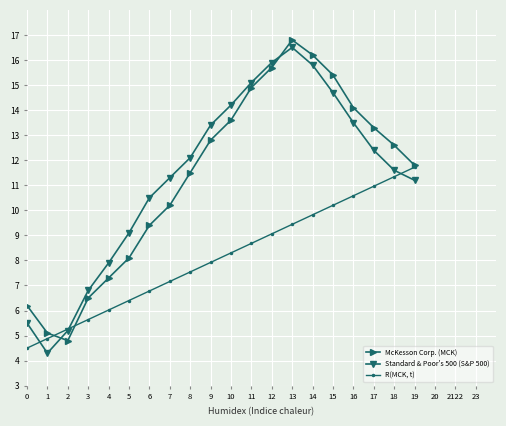

True or false: McKesson Corp. (MCK) has more than 2 interior local peaks.

False